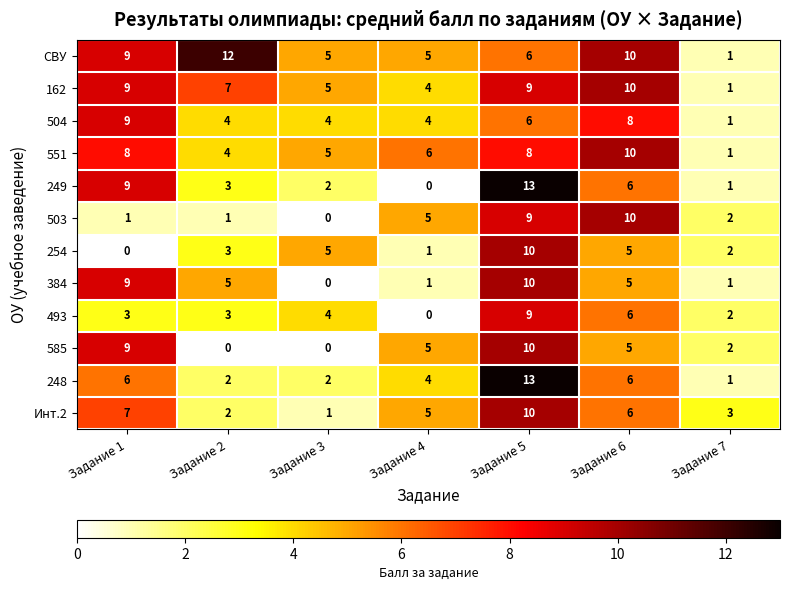

Count the number of categories in the chart.

7